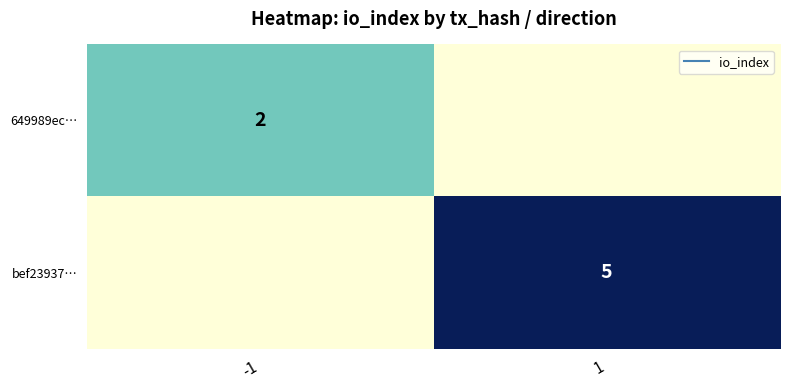

Read the 649989ec… value at -1.

2